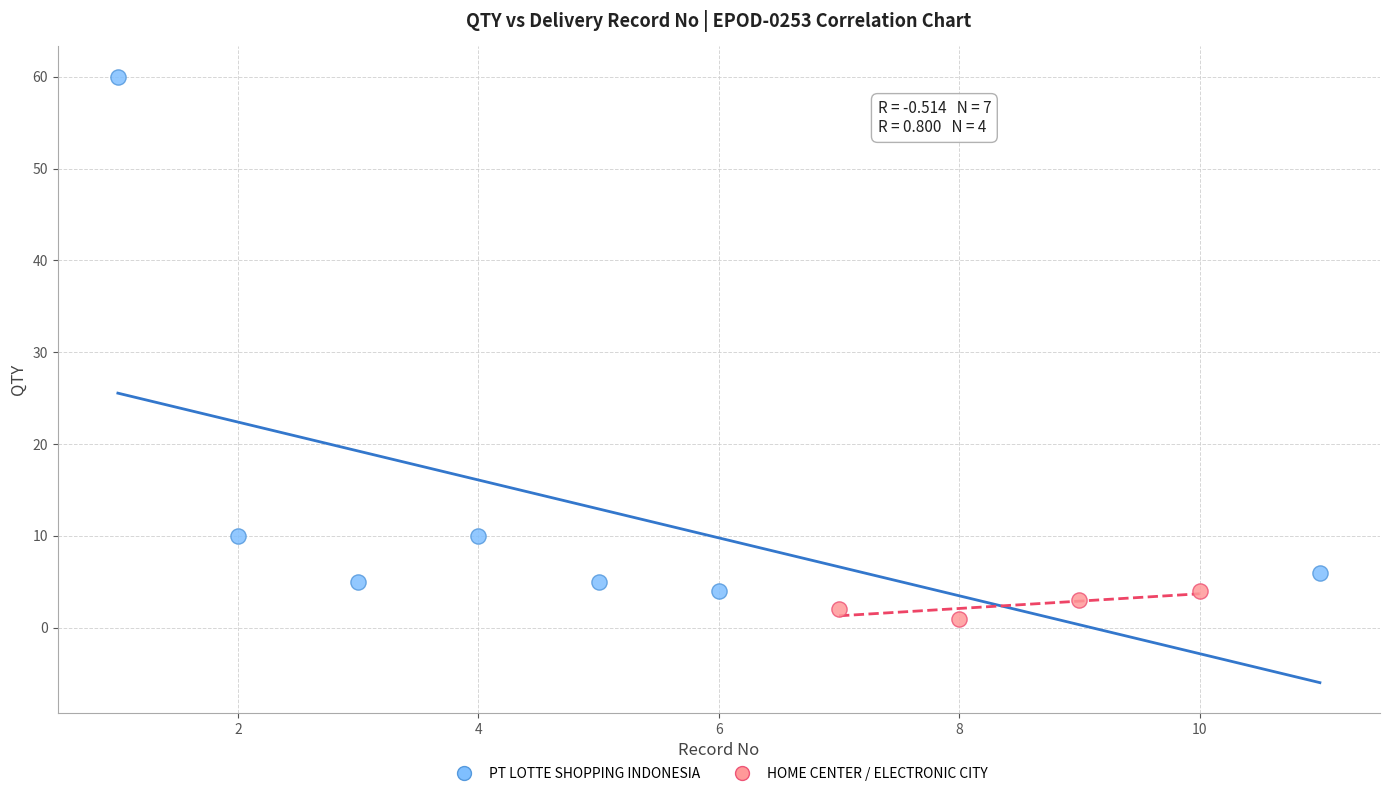

Which series contains the lowest Y value?

HOME CENTER / ELECTRONIC CITY